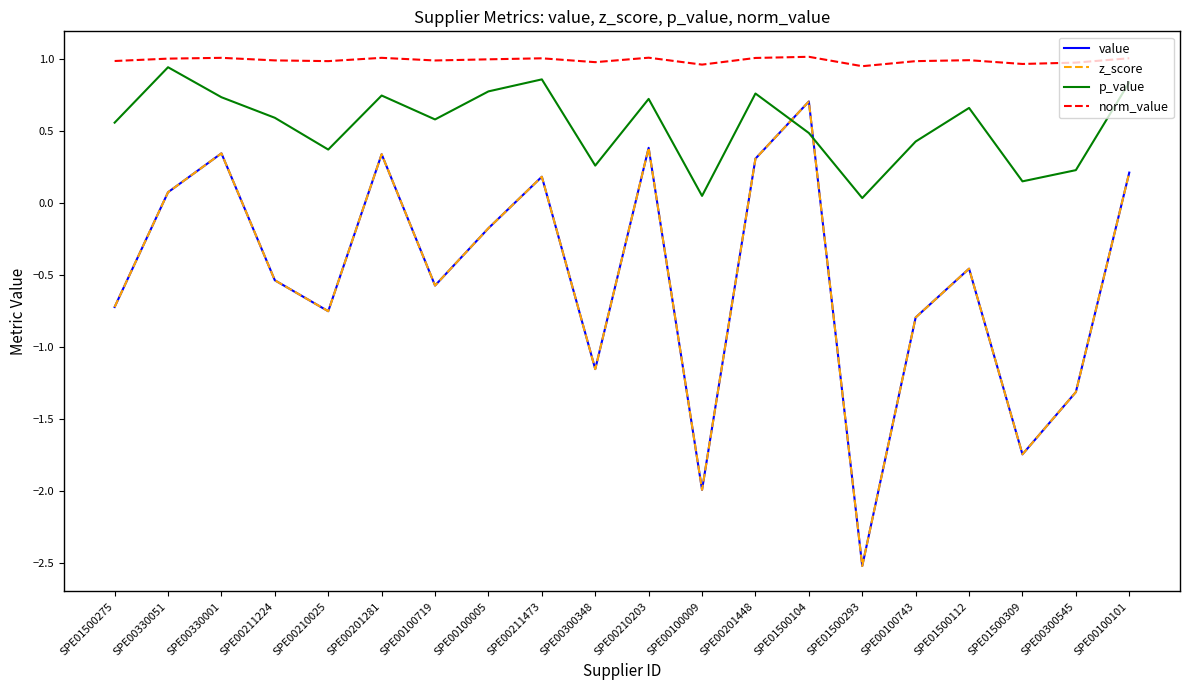

The value of z_score at SPE00300348 is -1.5. True or false?

False